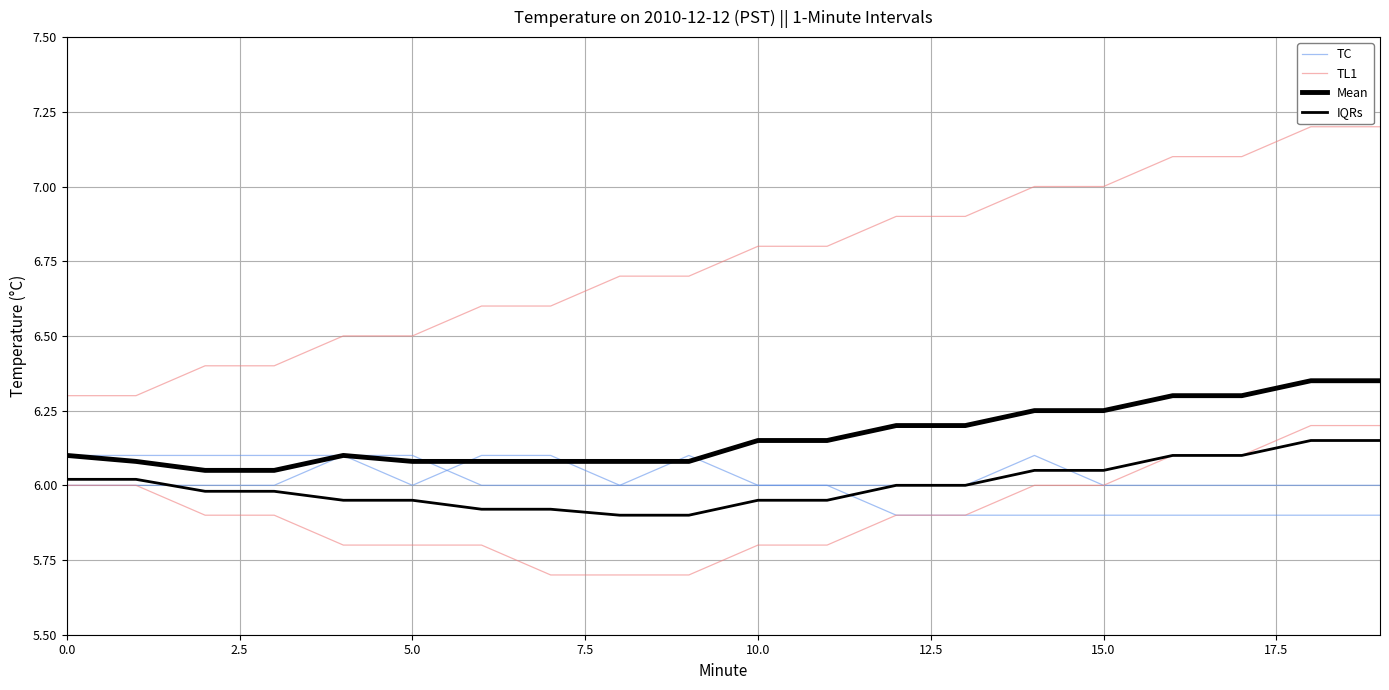

What is the label of the 5th point from the right?

15